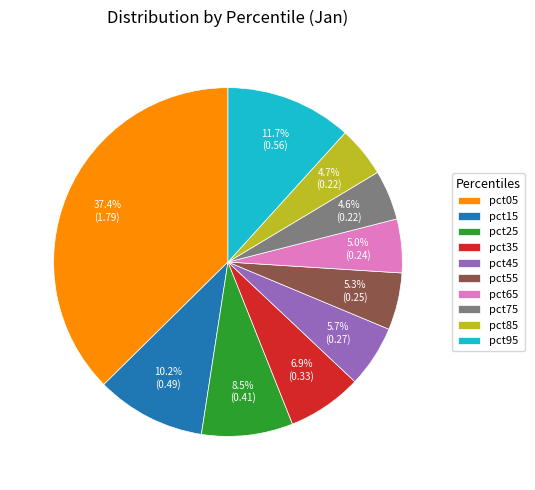

Which category has the biggest portion of the pie?

pct05